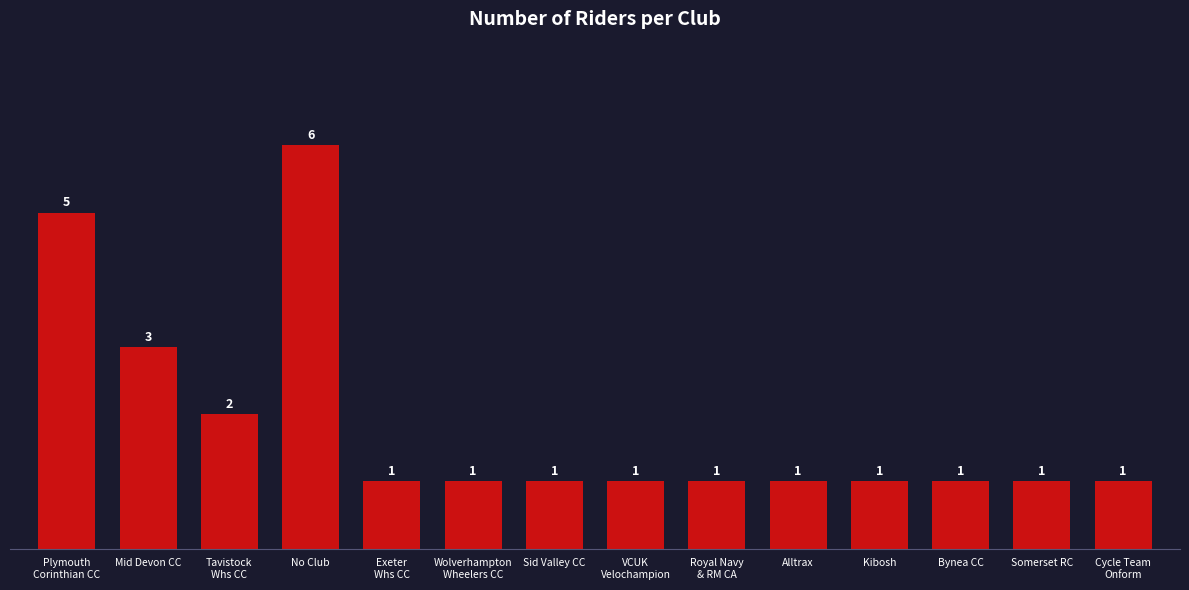

Between Mid Devon CC and Bynea CC, which is larger?

Mid Devon CC